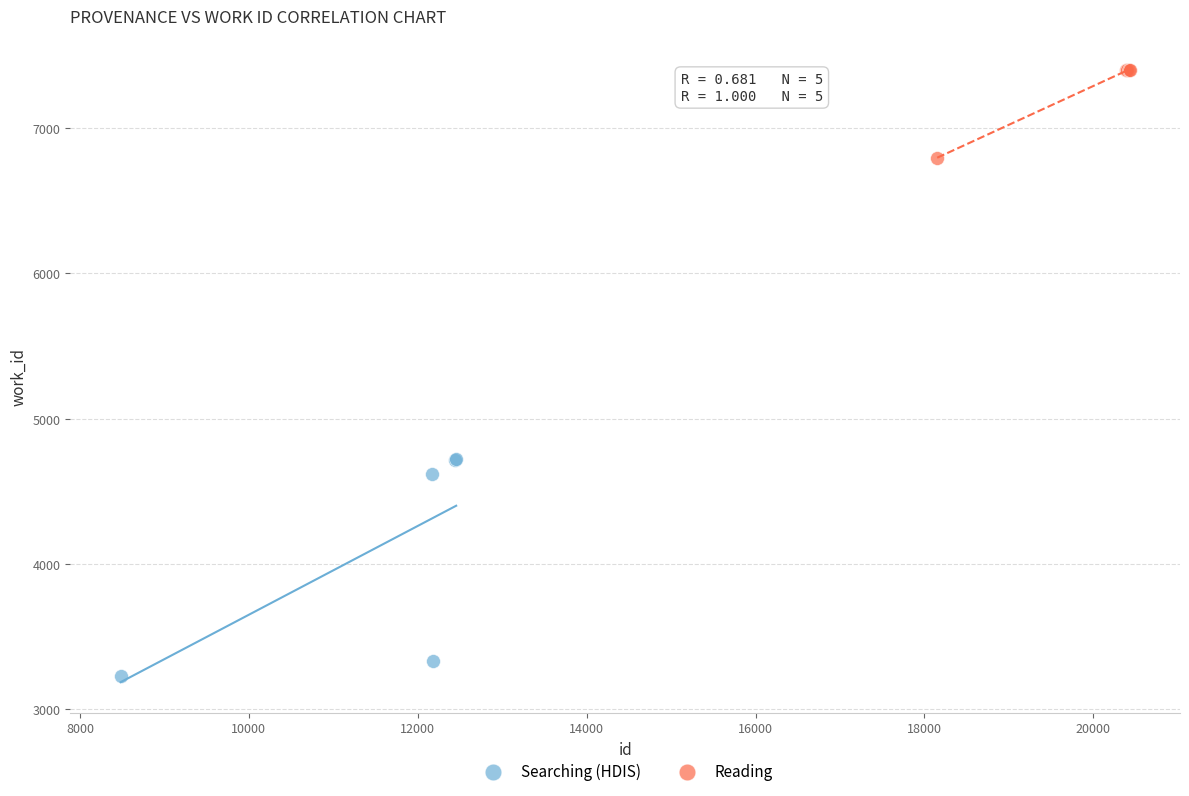

Which series has the largest Y range (max minus min)?

Searching (HDIS)